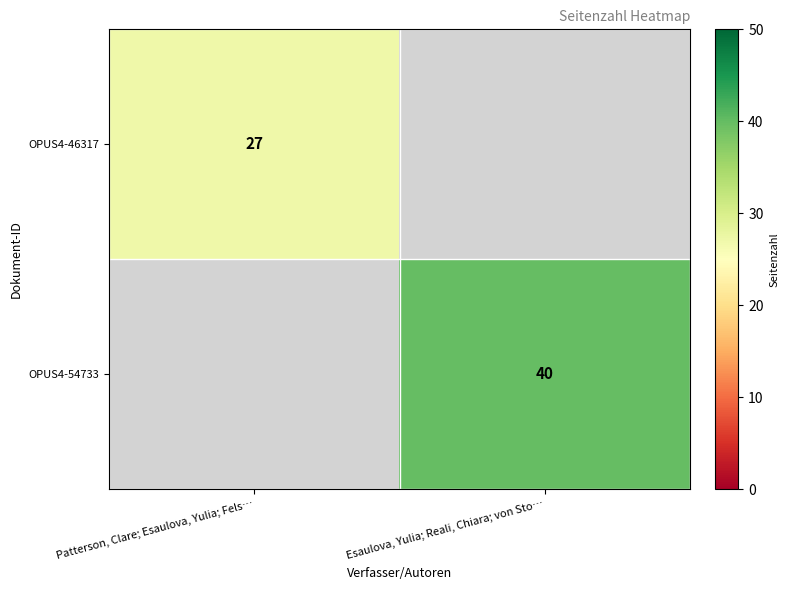

The value of OPUS4-54733 at Esaulova, Yulia; Reali, Chiara; von Sto… is 40. True or false?

True